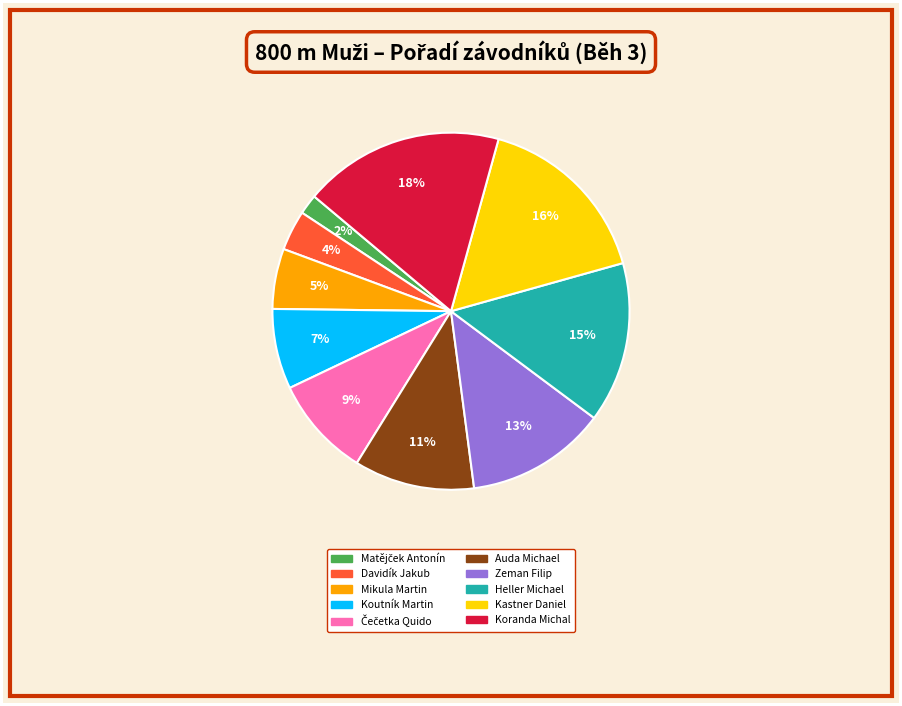

Which category has the biggest portion of the pie?

Koranda Michal